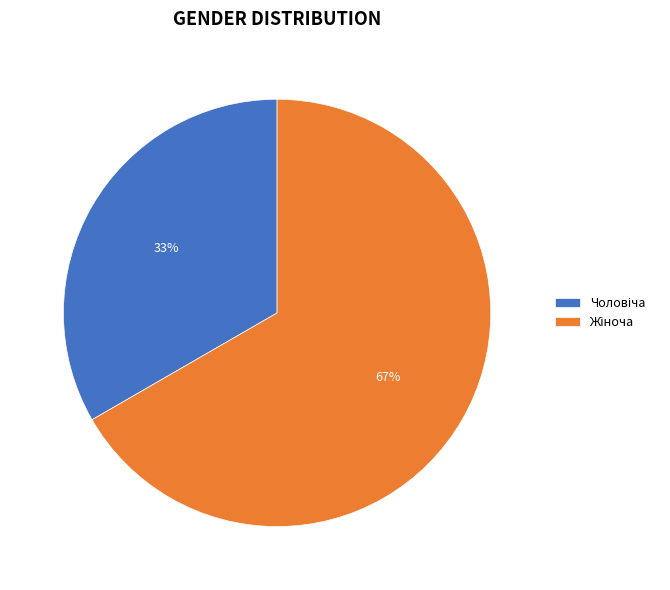

To the nearest percent, what is the average slice percentage?

50%